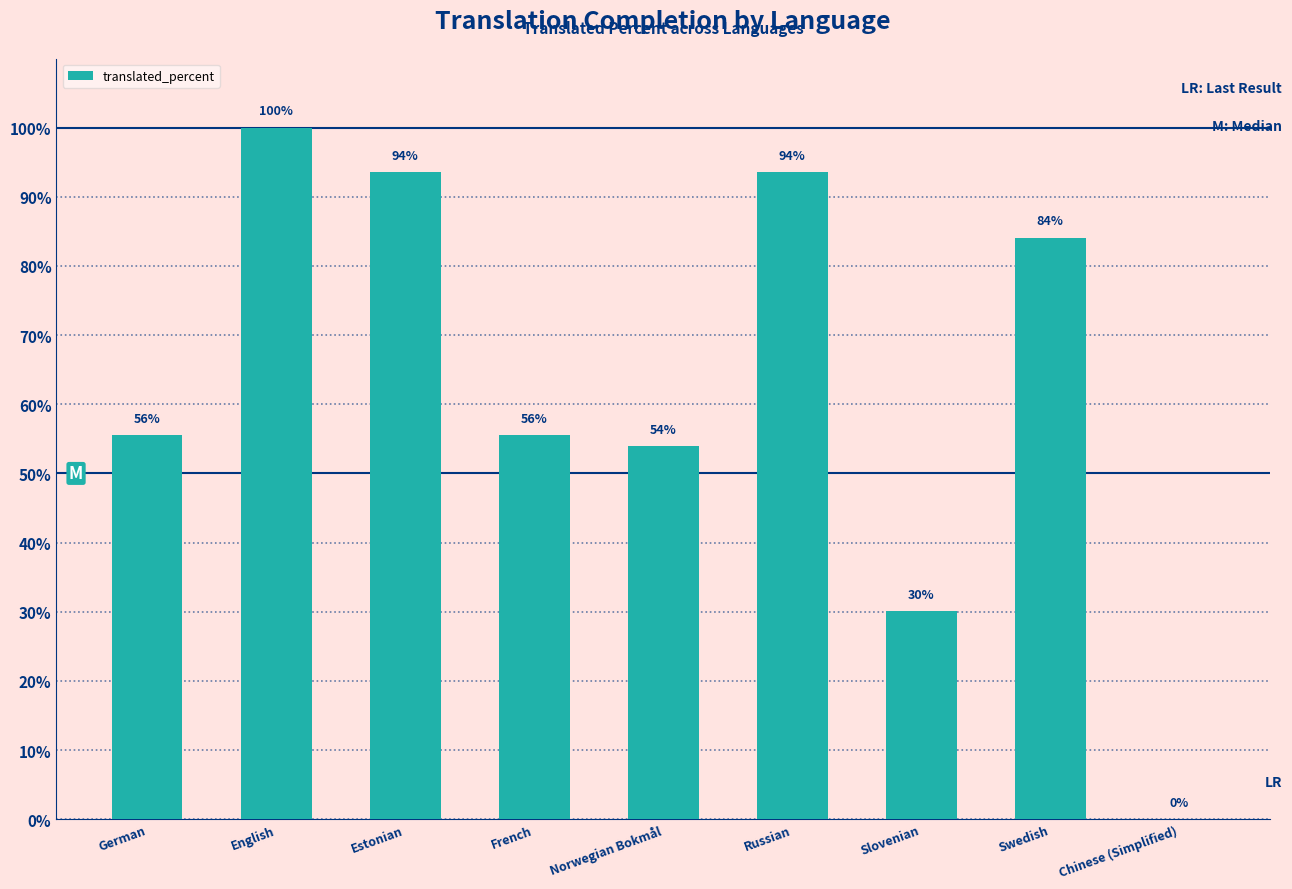

True or false: the data shows 141.2 at Swedish.

False